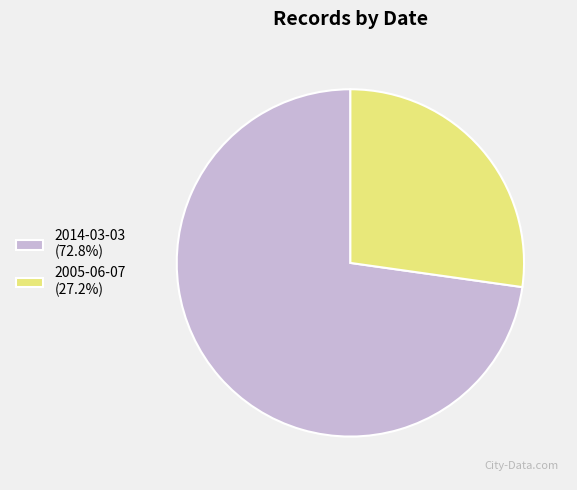

How many slices are in this pie chart?

2